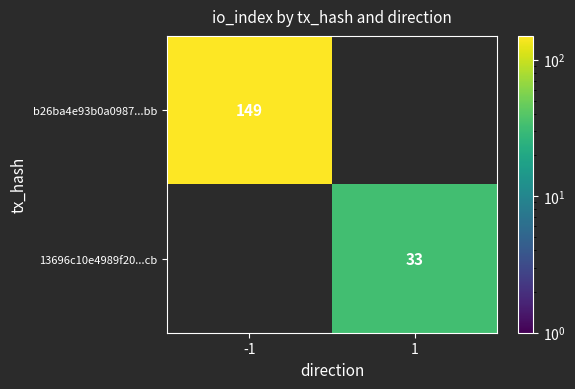

The value of 13696c10e4989f20...cb at 1 is 33. True or false?

True